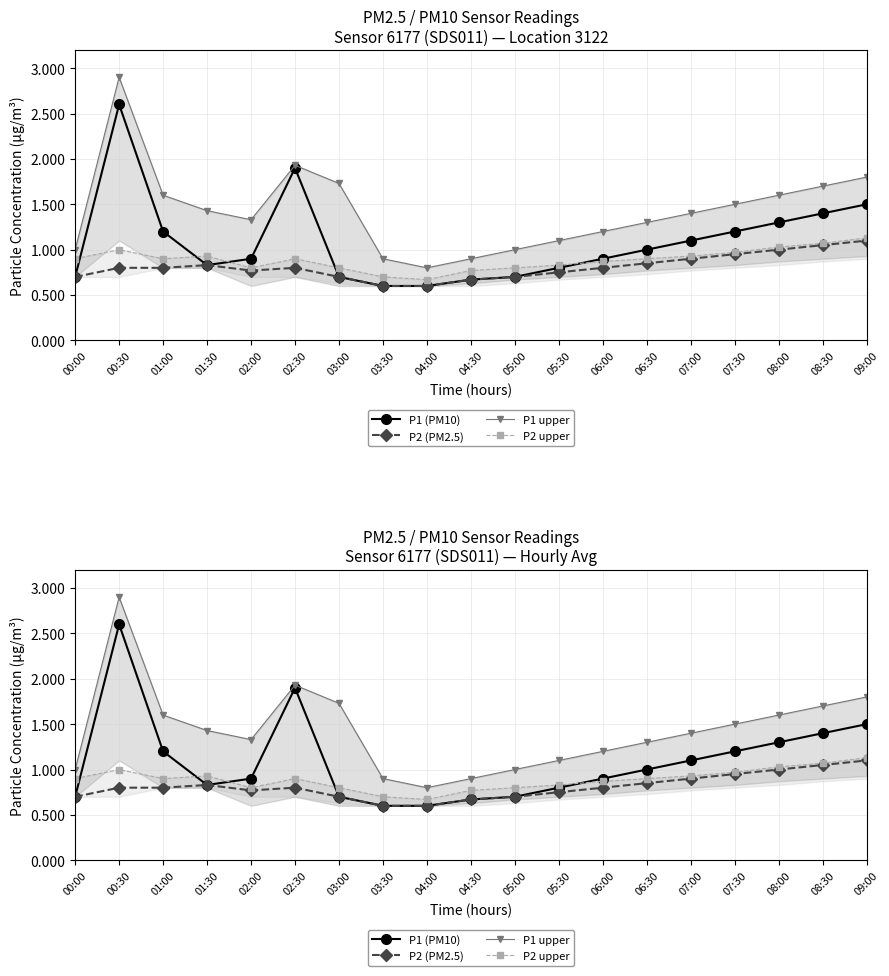

At which label is P2 (PM2.5) closest to 0?

03:30